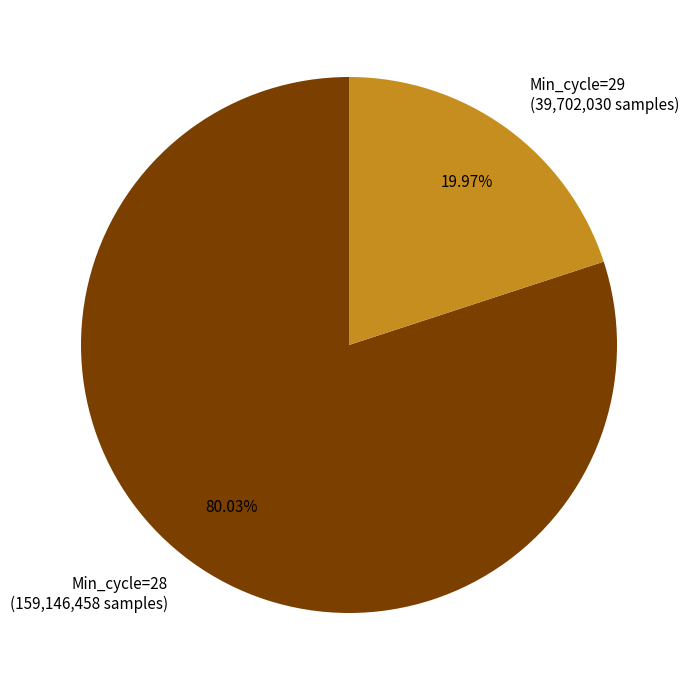

Is there a majority slice in this chart?

Yes